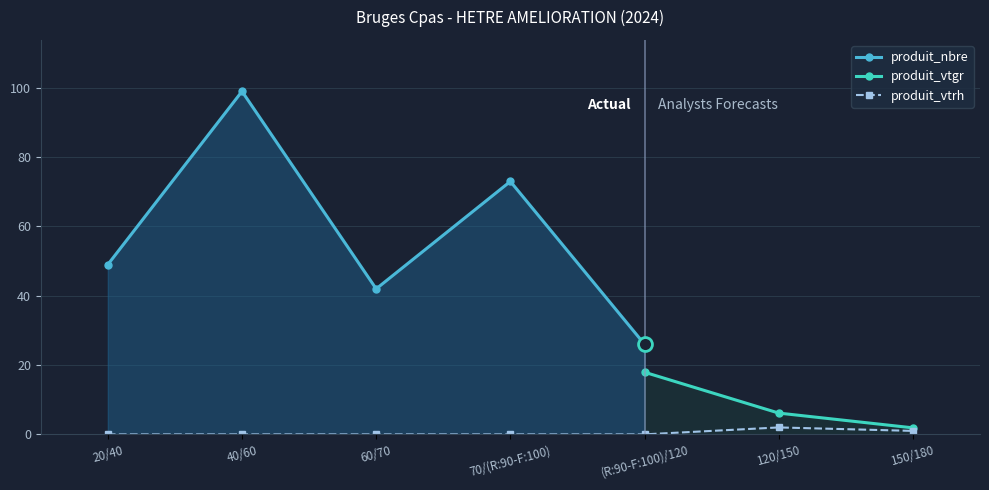

What is the highest value of the produit_nbre series?

99